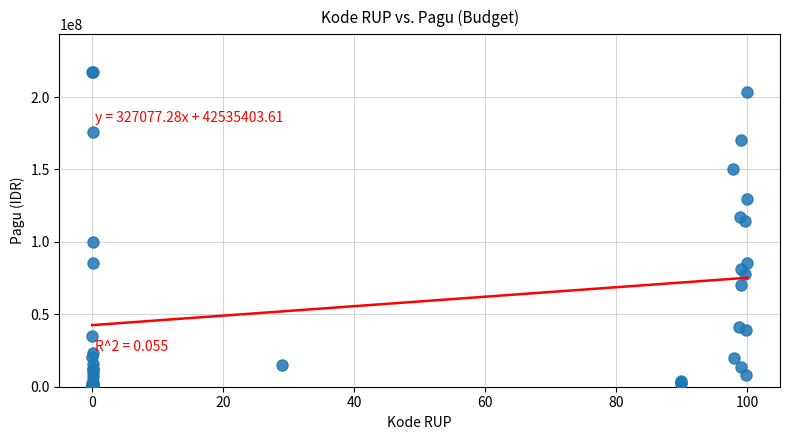

What Y value in the scatter plot is closest to 108830000?

114296000